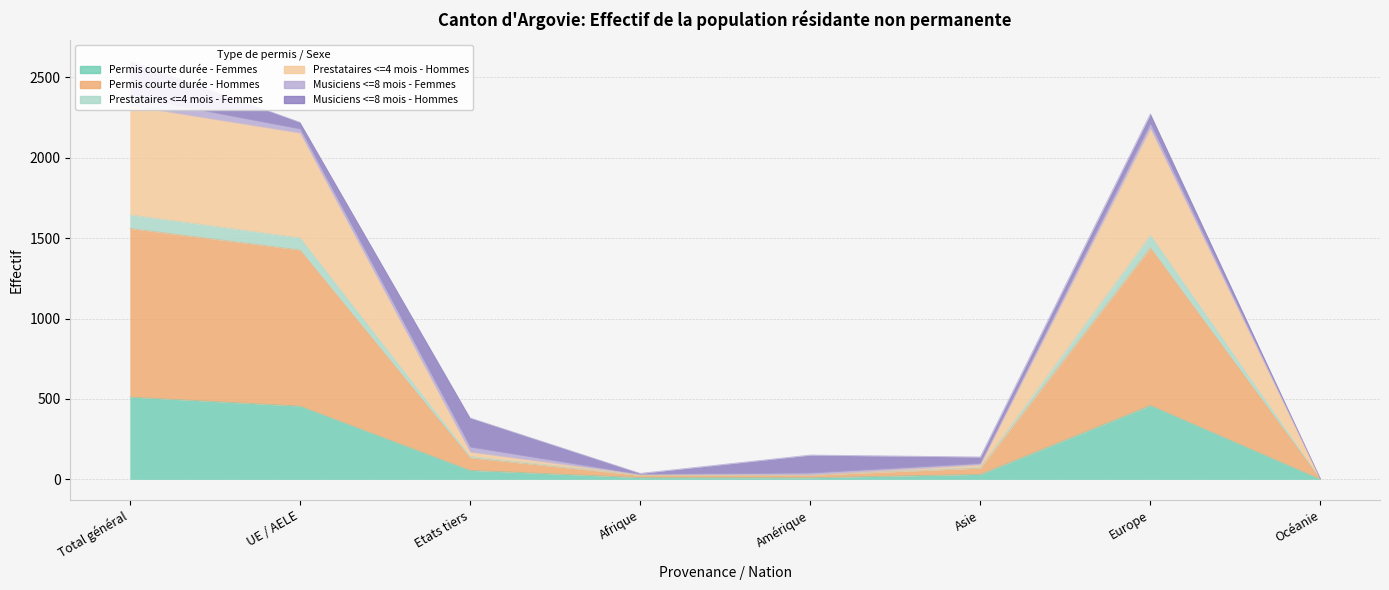

The Prestataires <=4 mois - Femmes series shows 938 at Total général. True or false?

False